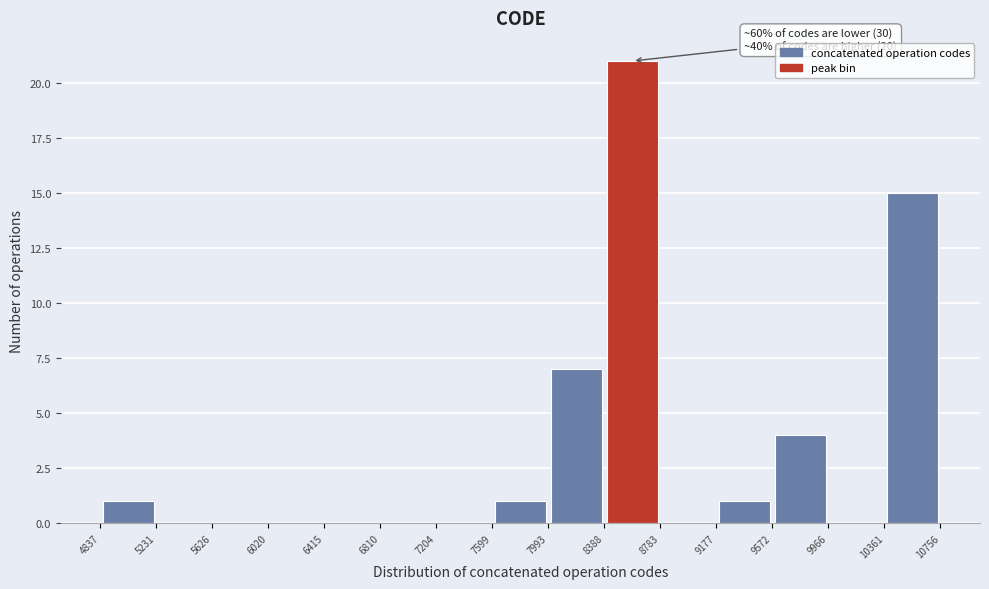

Over which range of the x-axis is the bar tallest?

8388 to 8783